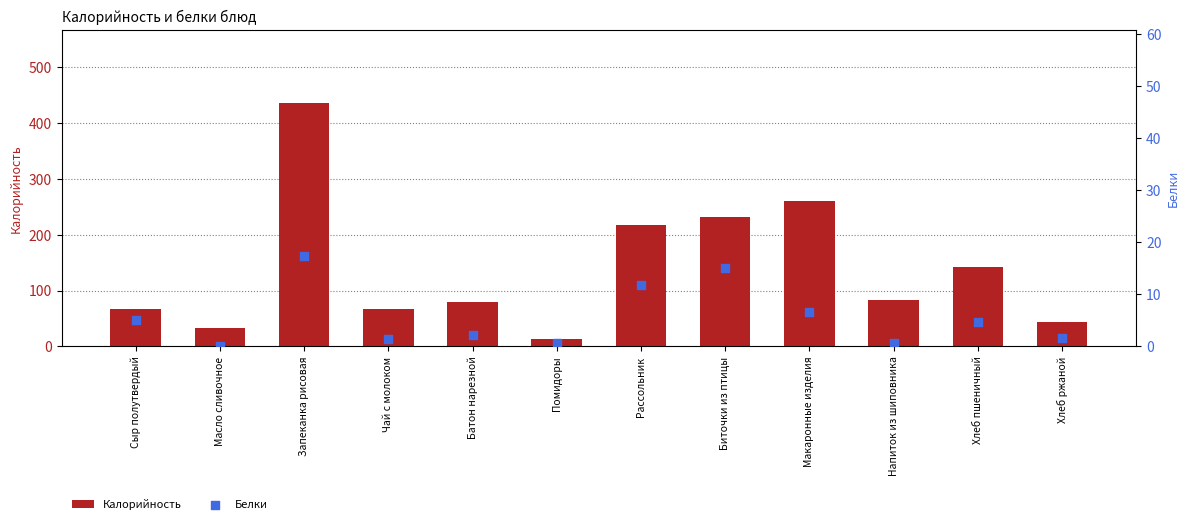

At which category is the sum across all series the highest?

Запеканка рисовая